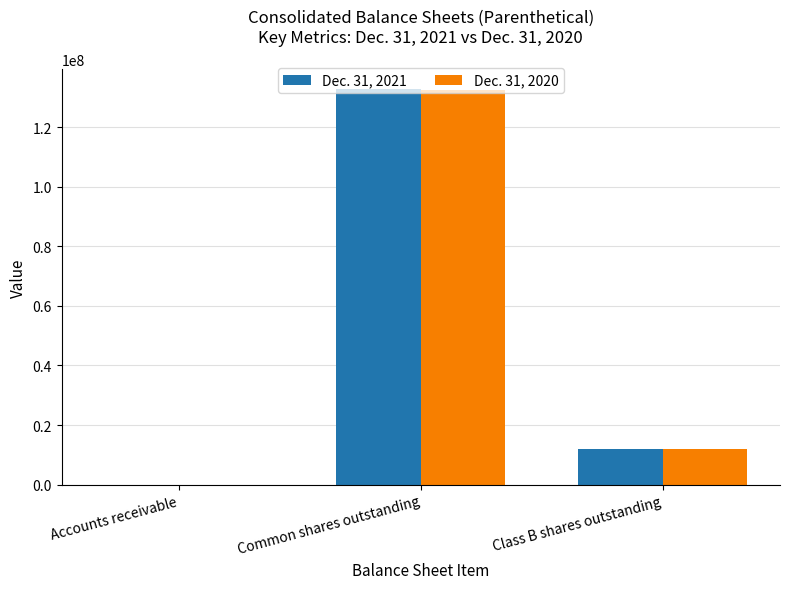

Is it true that Dec. 31, 2020 equals 132561010 at Common shares outstanding?

True